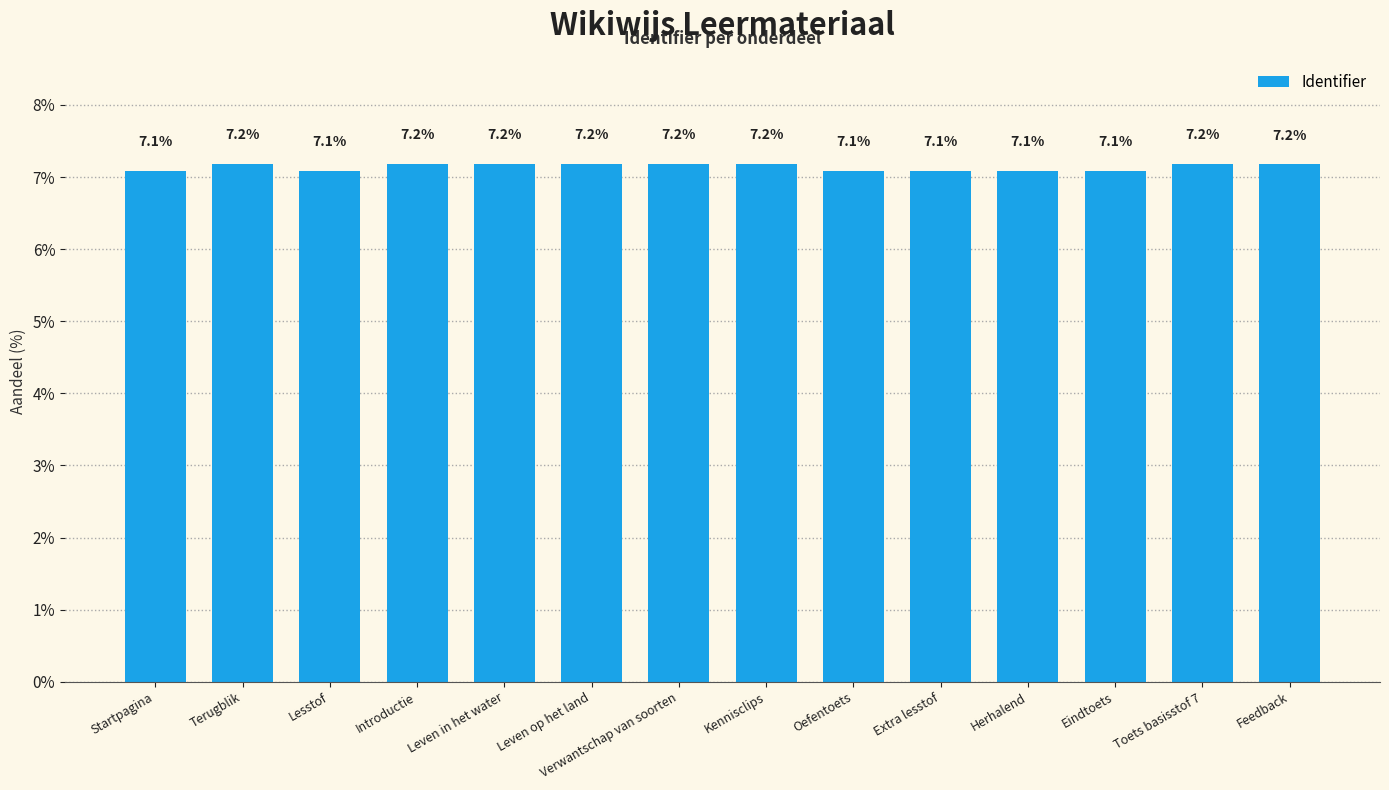

Is it true that the value at Leven op het land is 7.2?

True